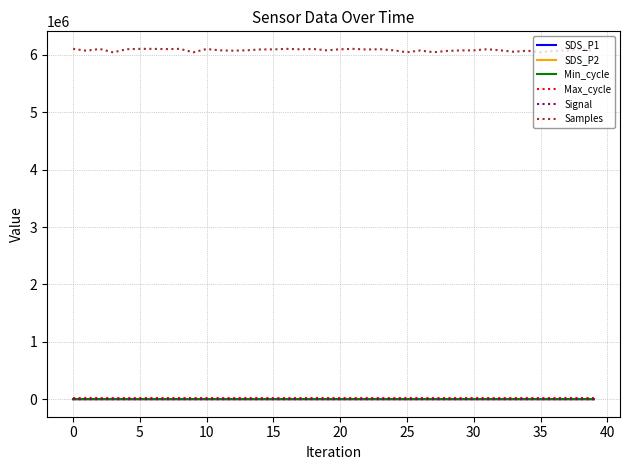

Is this an area chart (filled region under the line)?

No